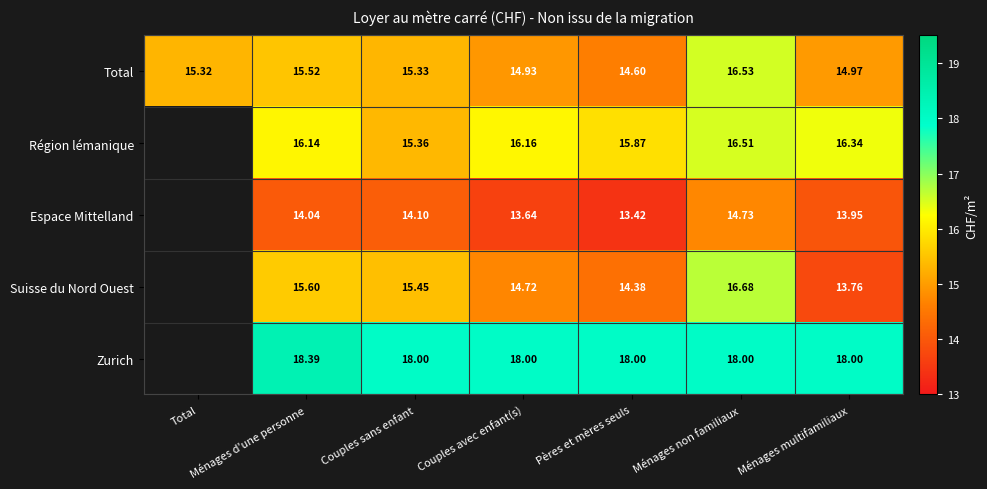

Where is Total nearest to the value 15?

Ménages multifamiliaux